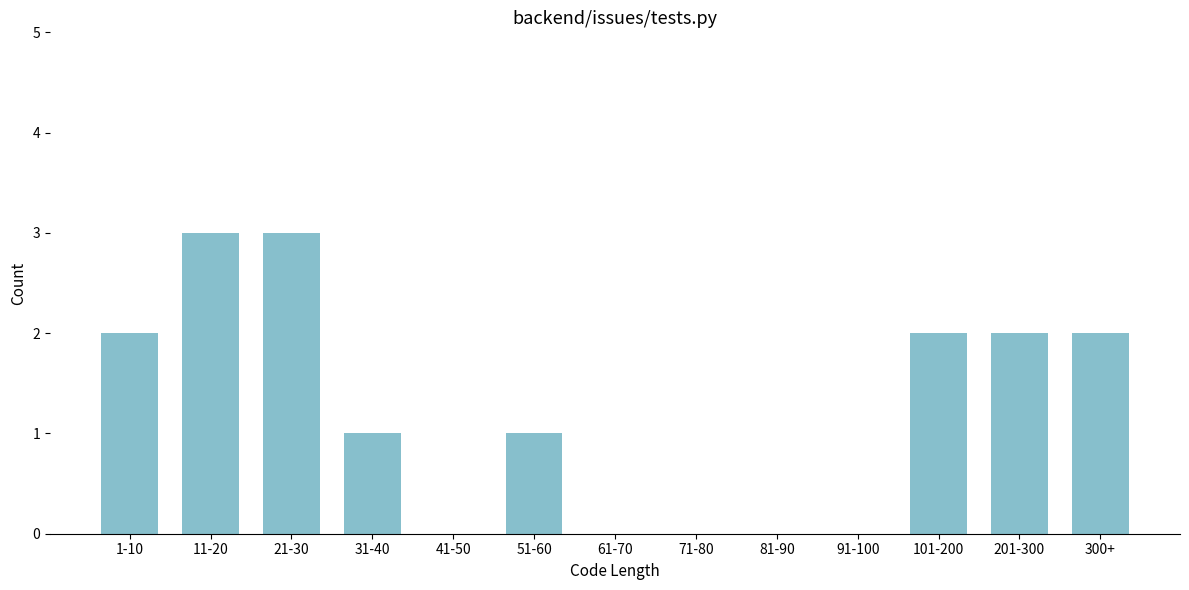

Reading left to right, list all the values displayed in this chart.

1-10=2	11-20=3	21-30=3	31-40=1	41-50=0	51-60=1	61-70=0	71-80=0	81-90=0	91-100=0	101-200=2	201-300=2	300+=2